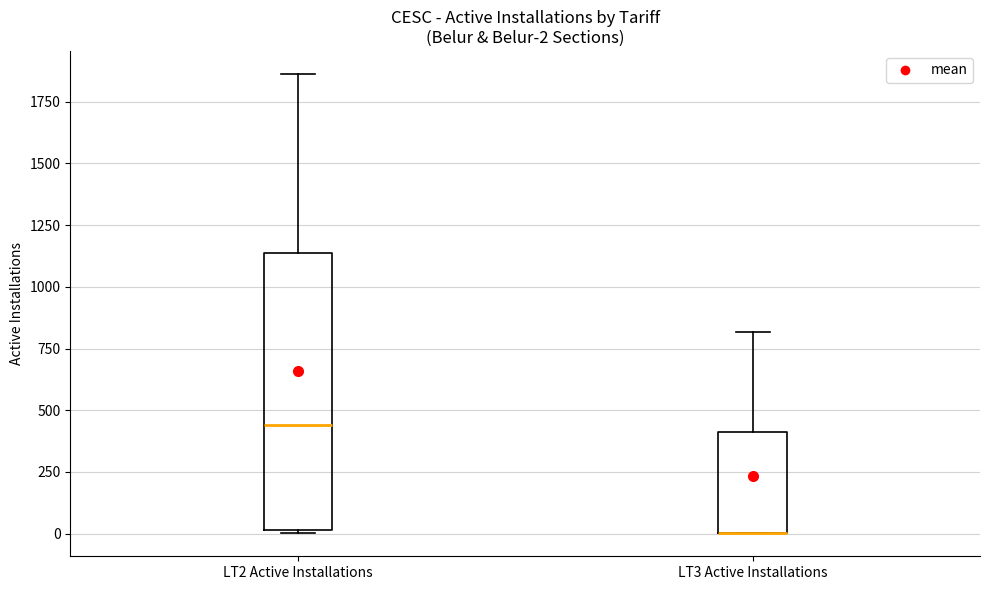

Which box is the tallest, from its lower edge to its upper edge?

LT2 Active Installations